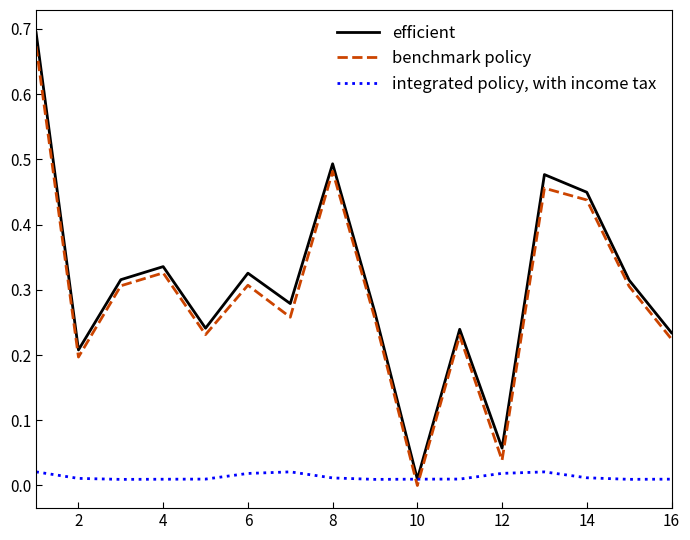

After their last crossing, which series has the higher values: benchmark policy or integrated policy, with income tax?

benchmark policy